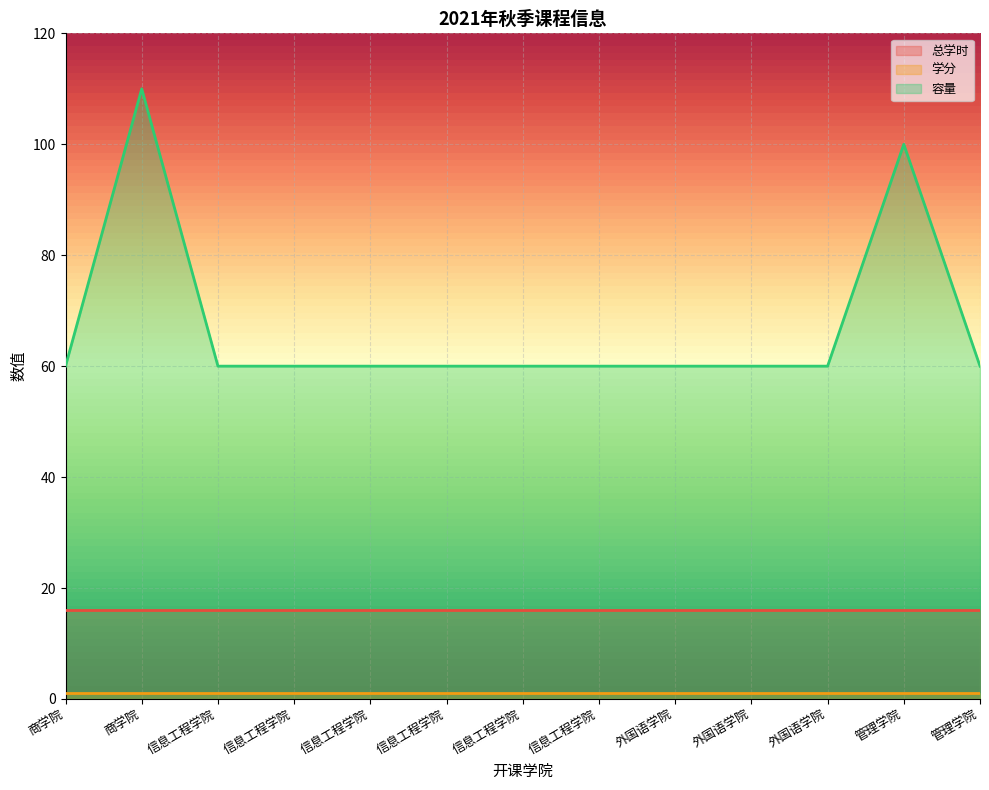

Is it true that 学分 equals 1 at 信息工程学院?

False